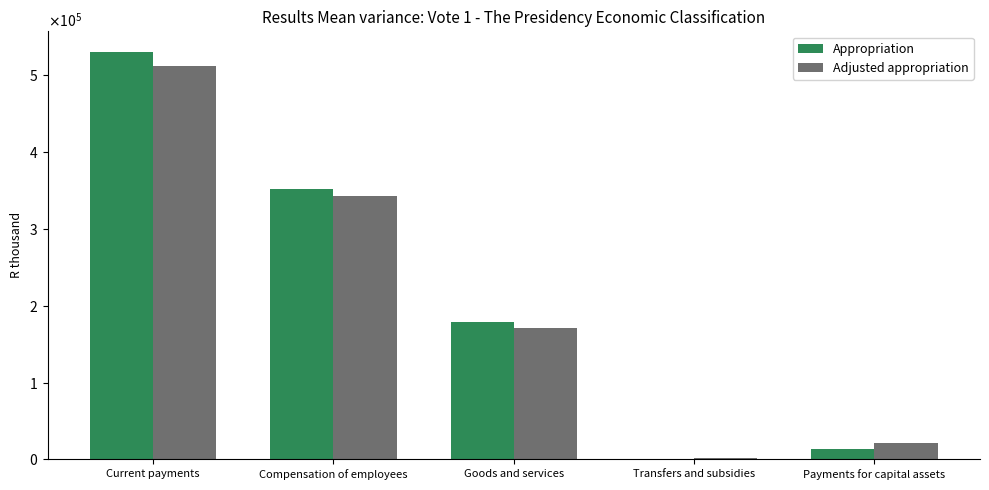

What is the smallest value displayed?

570